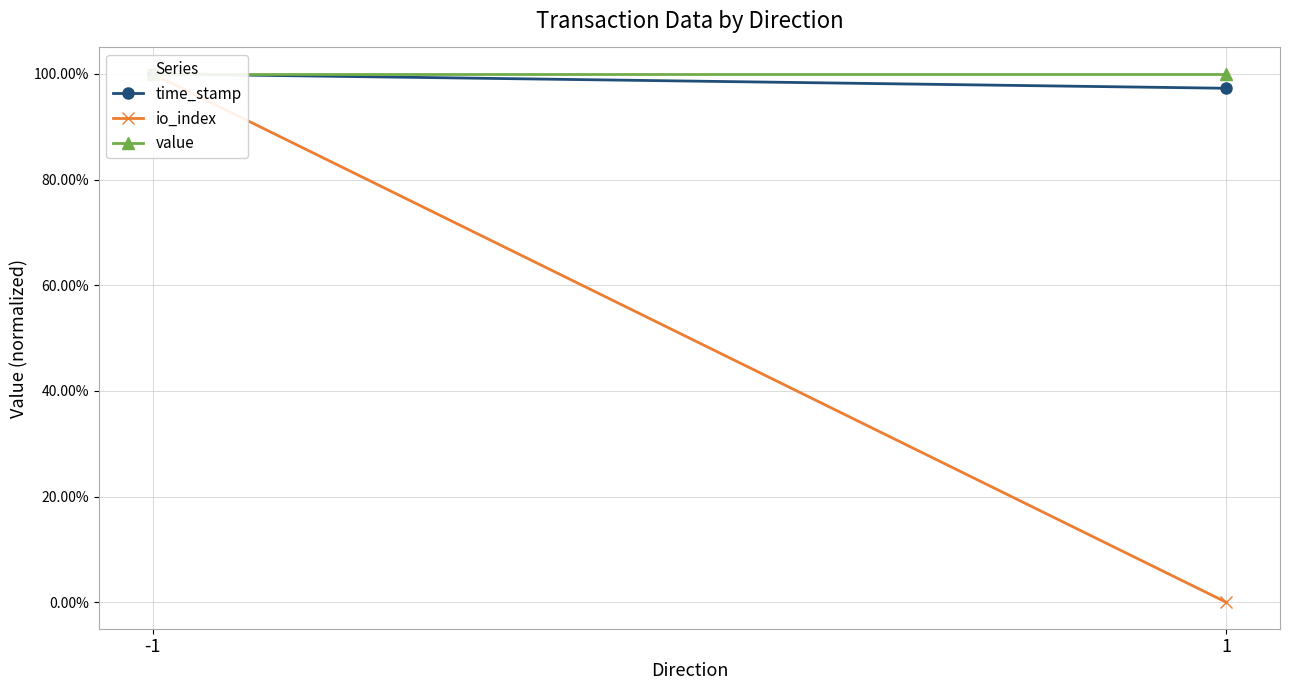

At which category is the sum across all series the highest?

-1